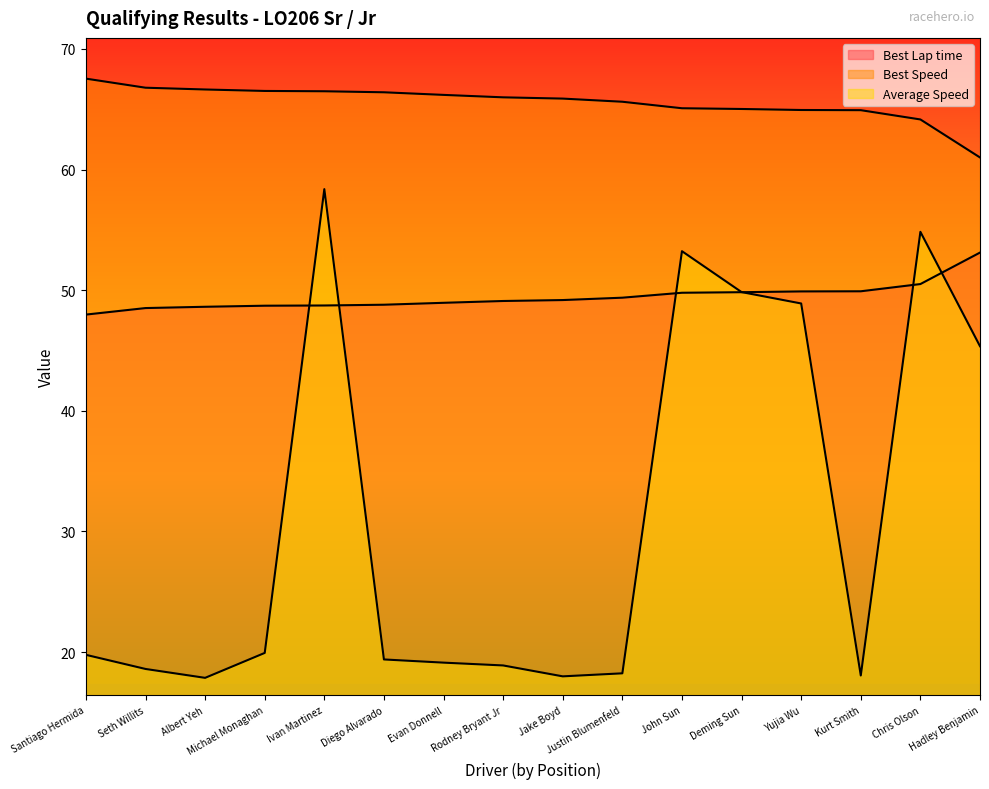

Rank the series at Deming Sun from highest to lowest value.

Best Speed, Average Speed, Best Lap time